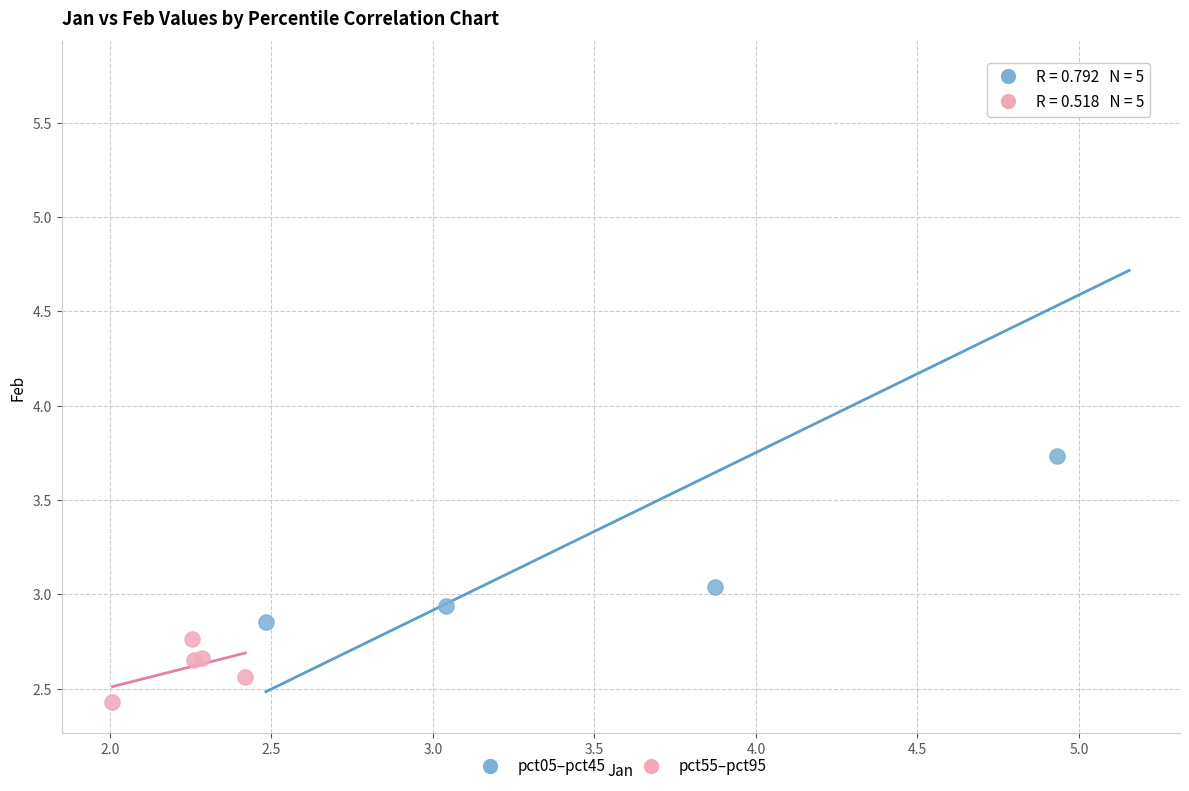

Which series reaches the minimum Y coordinate?

pct55–pct95